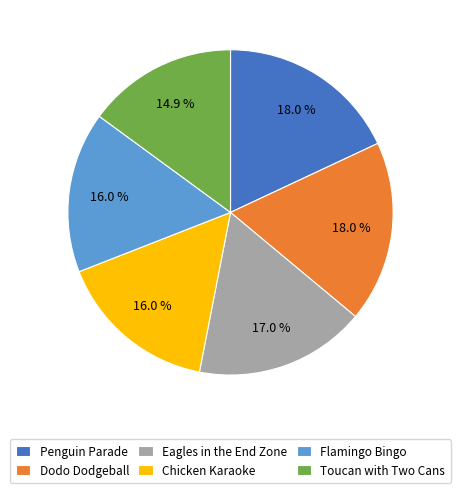

Which slice is the smallest?

Toucan with Two Cans